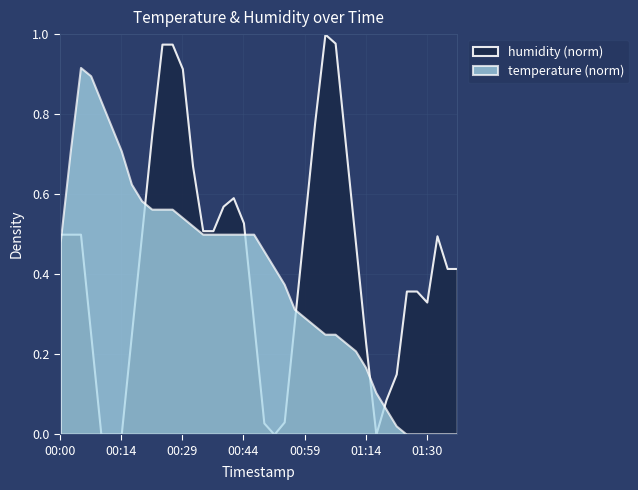

Which series has the largest total across all categories?

humidity